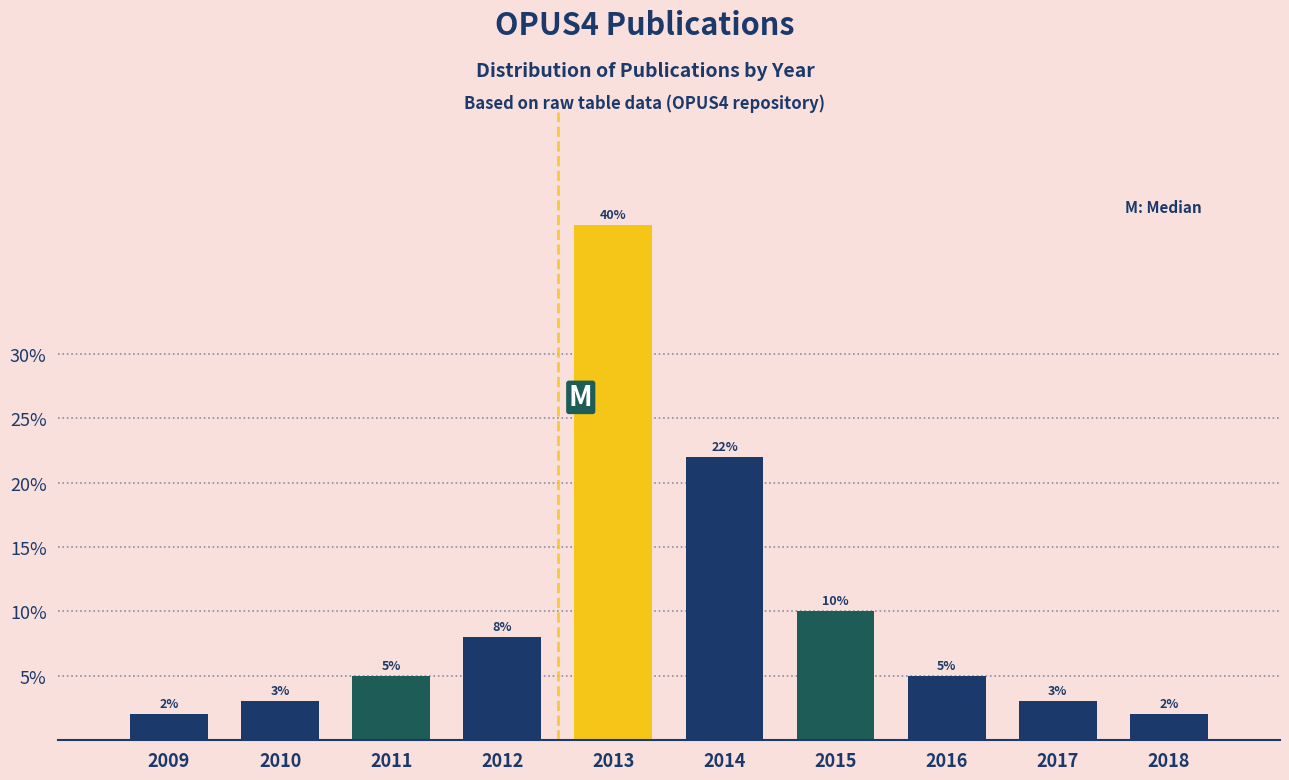

Reading left to right, list all the values displayed in this chart.

2009=2	2010=3	2011=5	2012=8	2013=40	2014=22	2015=10	2016=5	2017=3	2018=2